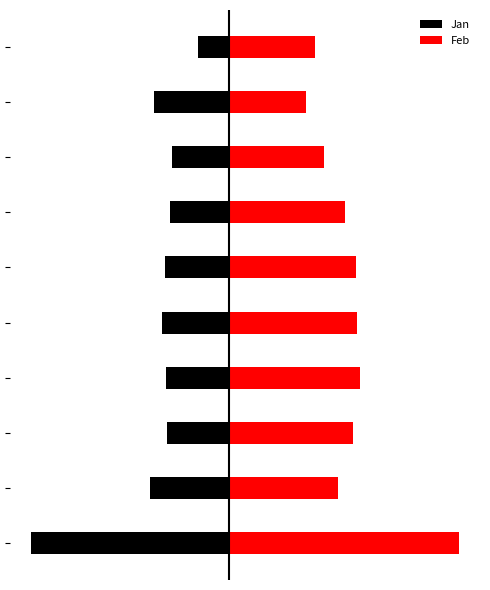

Where does the Jan series first go above -1?

6